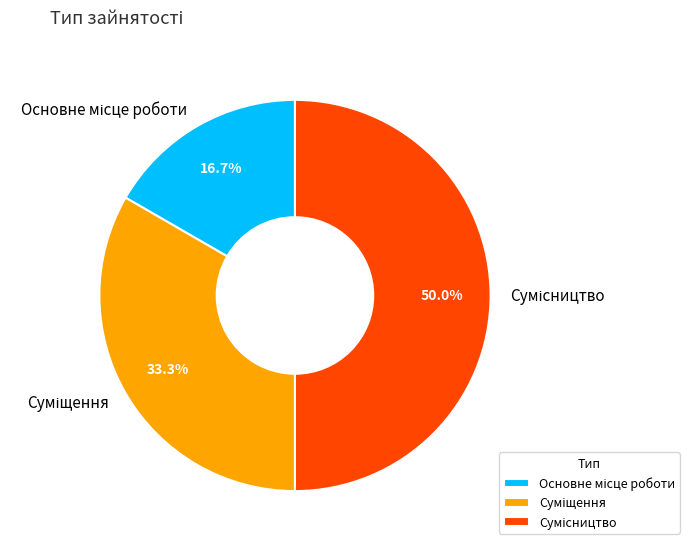

How many slices are in this pie chart?

3